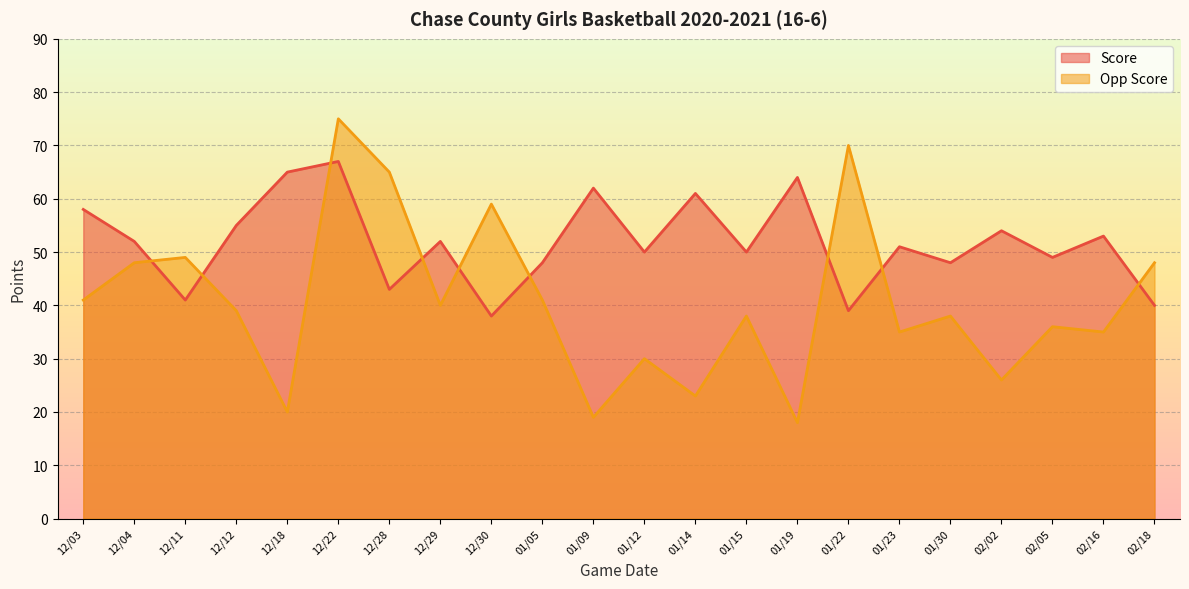

At how many categories does at least one series exceed 73?

1